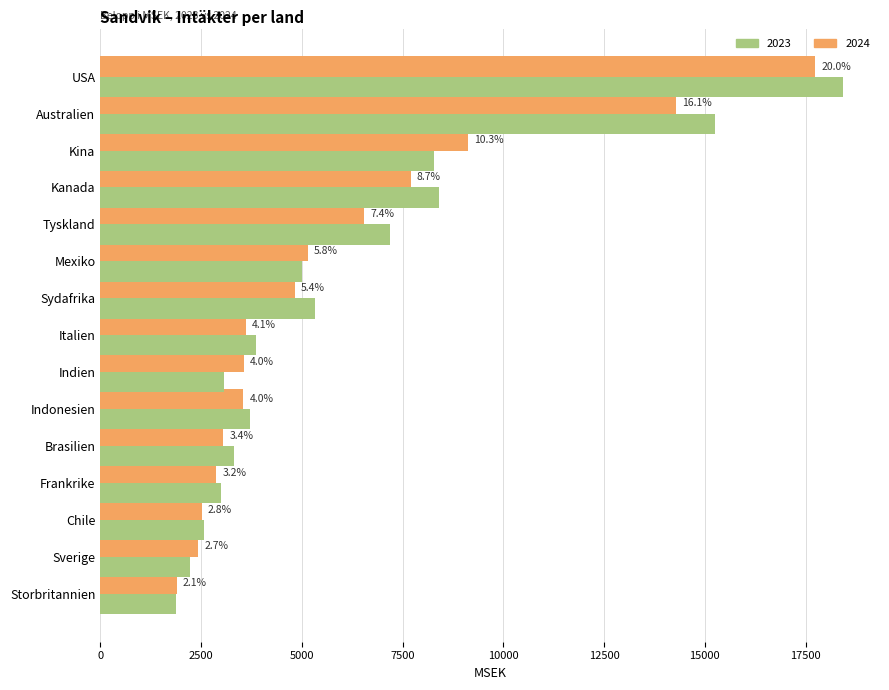

What are all the series names shown in the legend?

2023, 2024